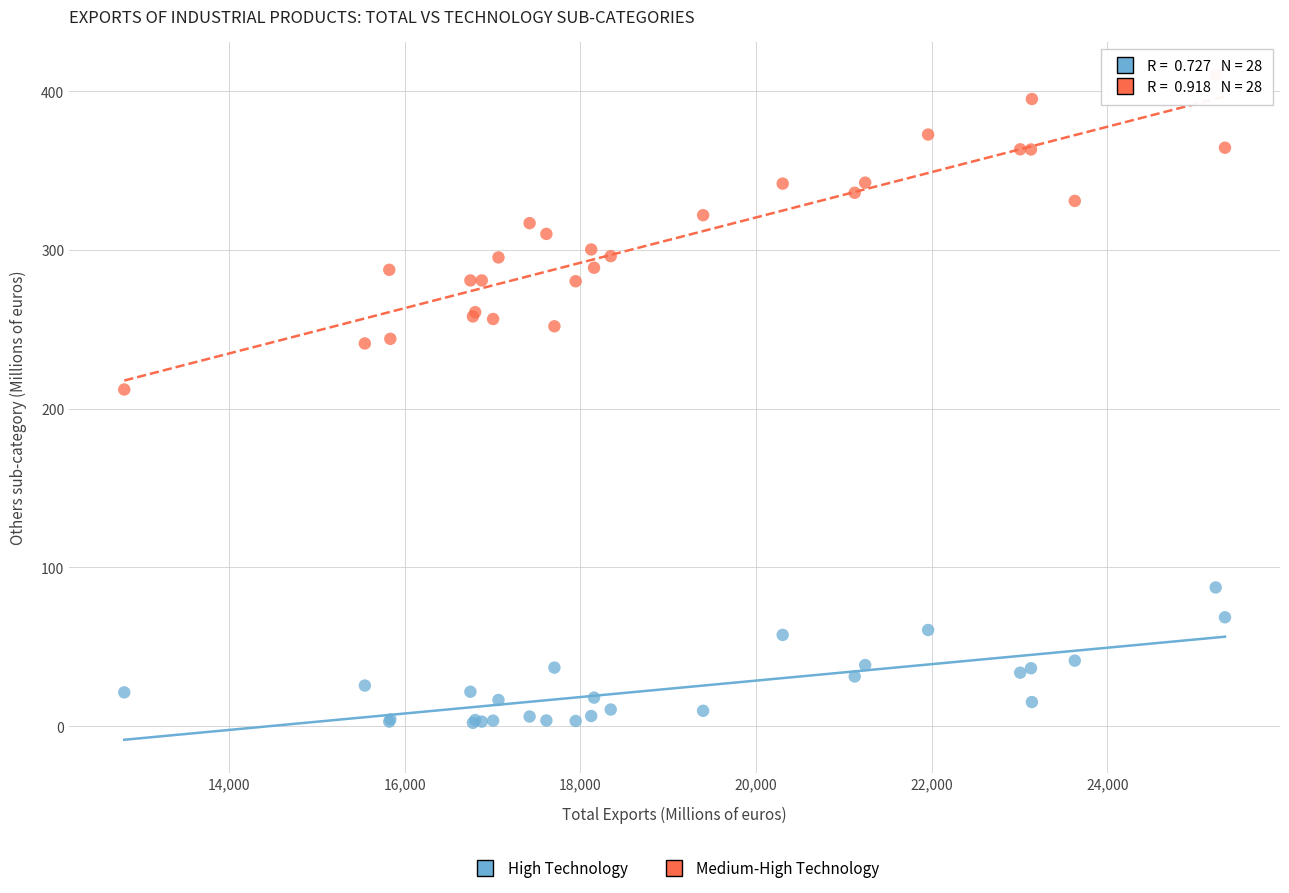

Which series contains the highest Y value?

Medium-High Technology